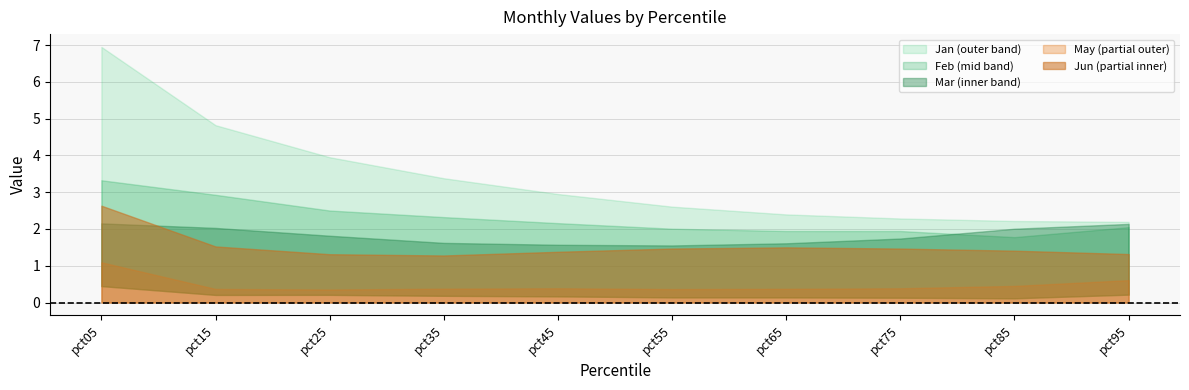

Which series changed the most between pct35 and pct65?

Jan